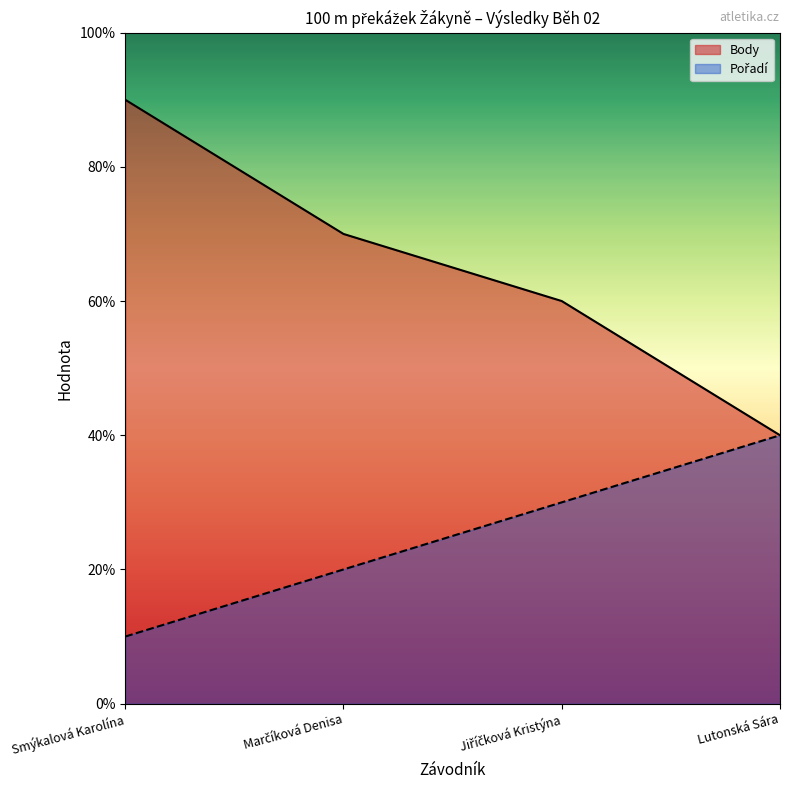

Does the chart display data point markers on the line(s)?

No